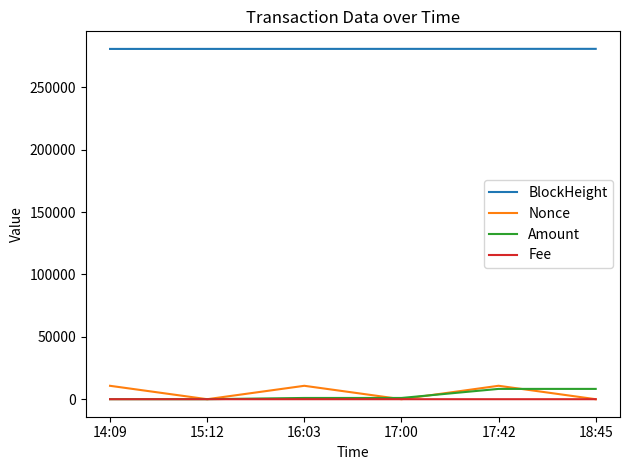

Which series has the largest total across all categories?

BlockHeight